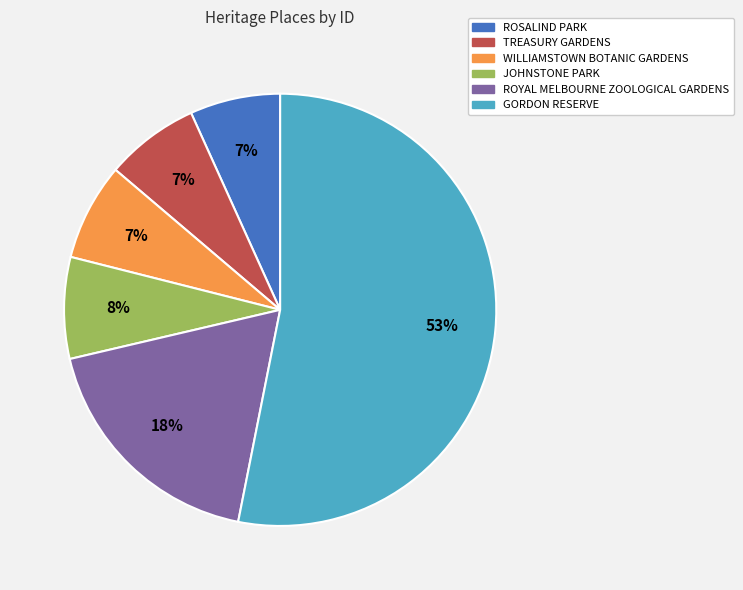

To the nearest percent, what percentage of the pie is ROSALIND PARK?

7%